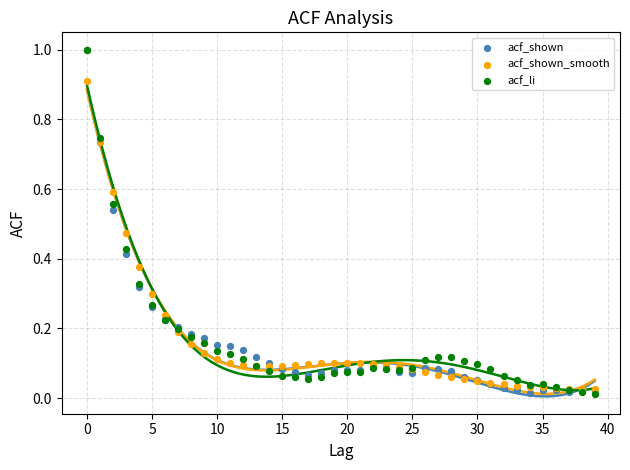

What are all the series names shown in the legend?

acf_shown, acf_shown_smooth, acf_li